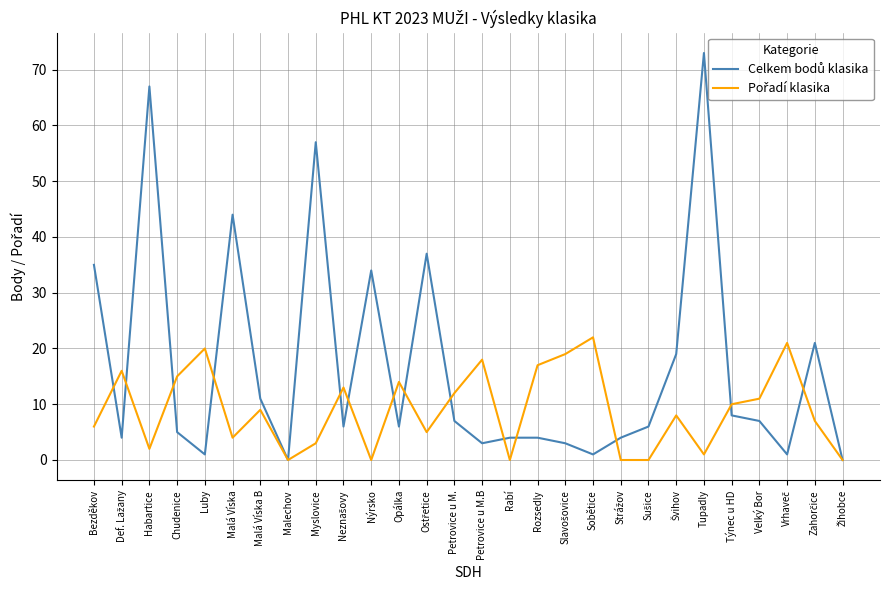

At which category is the sum across all series the highest?

Tupadly